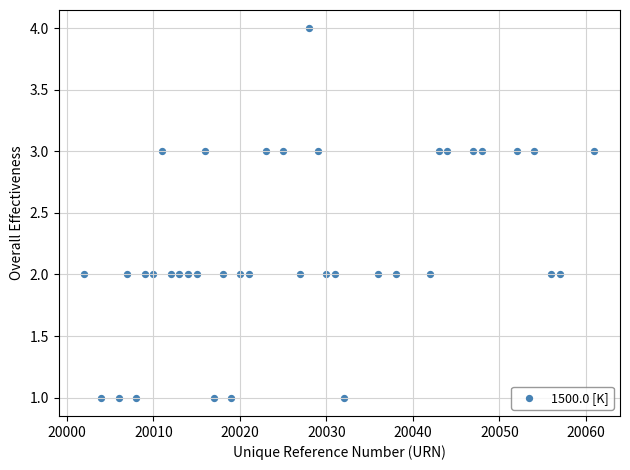

What is the range of Y values (max minus min)?

3